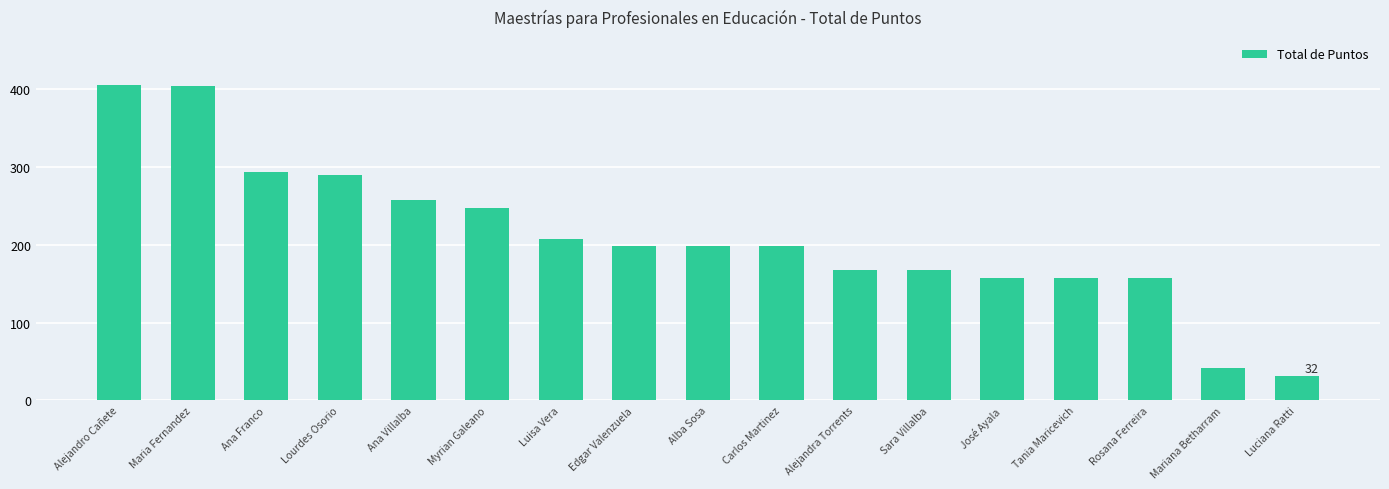

At which category does the chart reach its minimum across all series?

Luciana Ratti